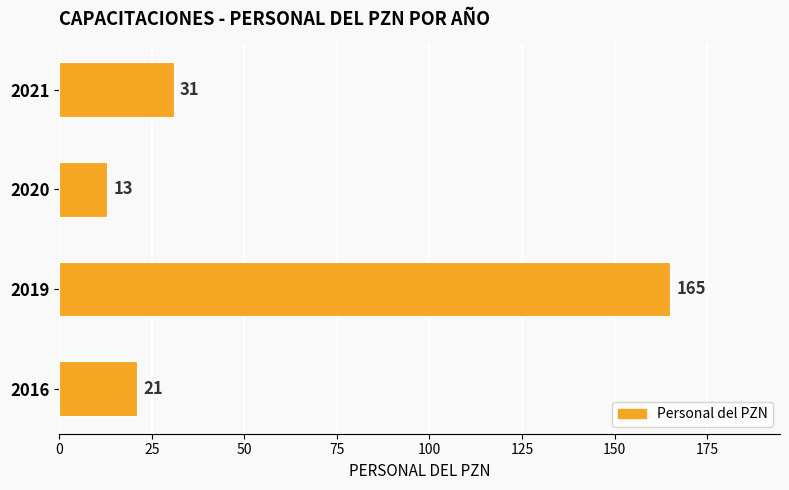

What is the average value?

58